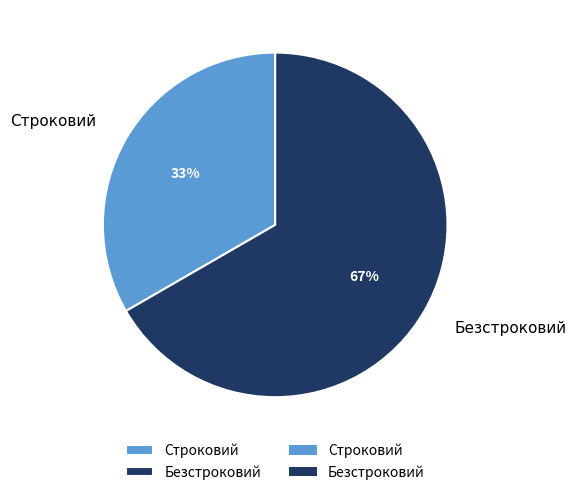

Do Строковий and Безстроковий together represent more than half of the pie?

Yes